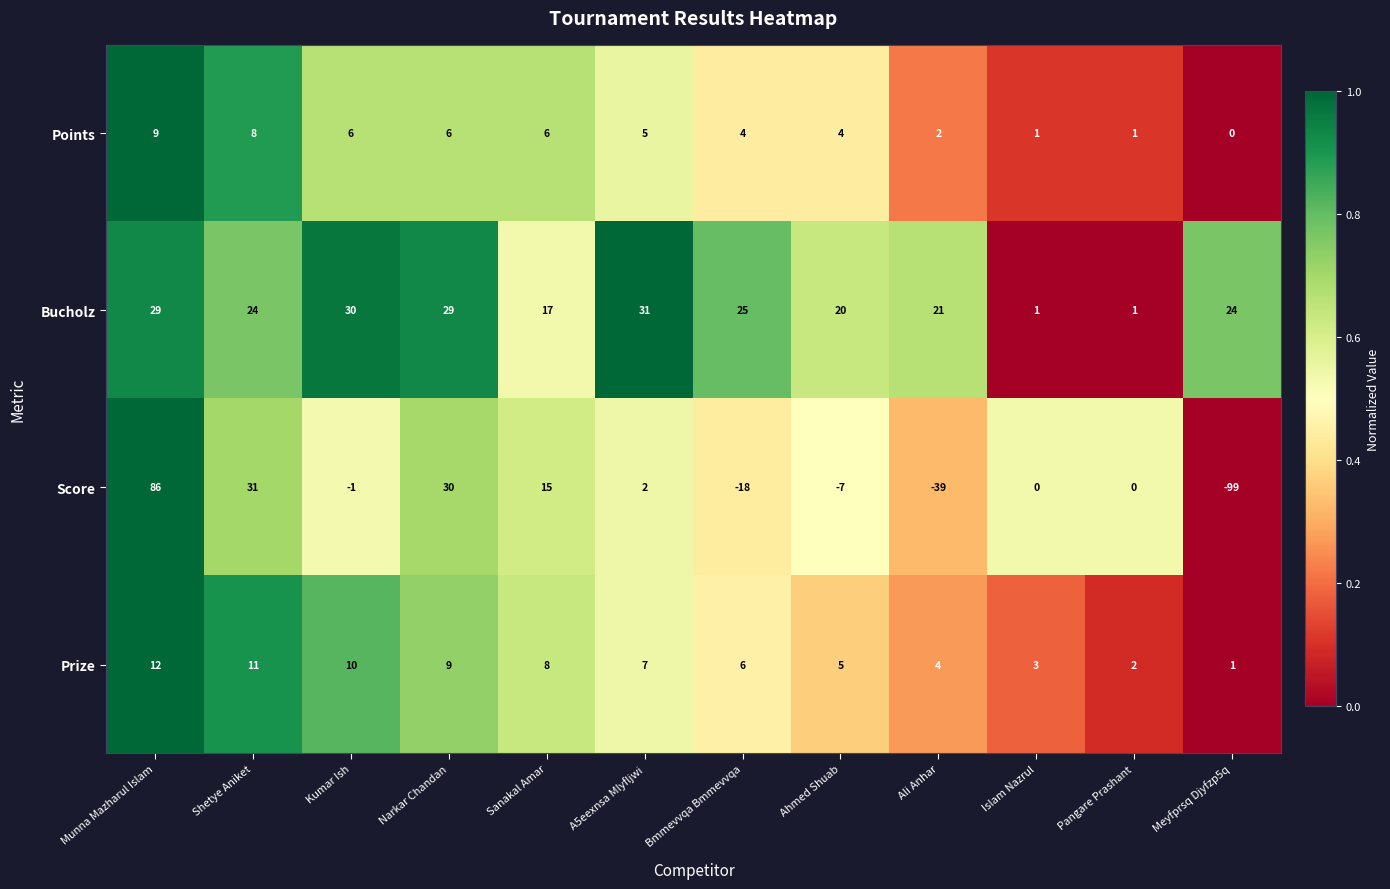

Where does the Score series first go above 0?

Munna Mazharul Islam